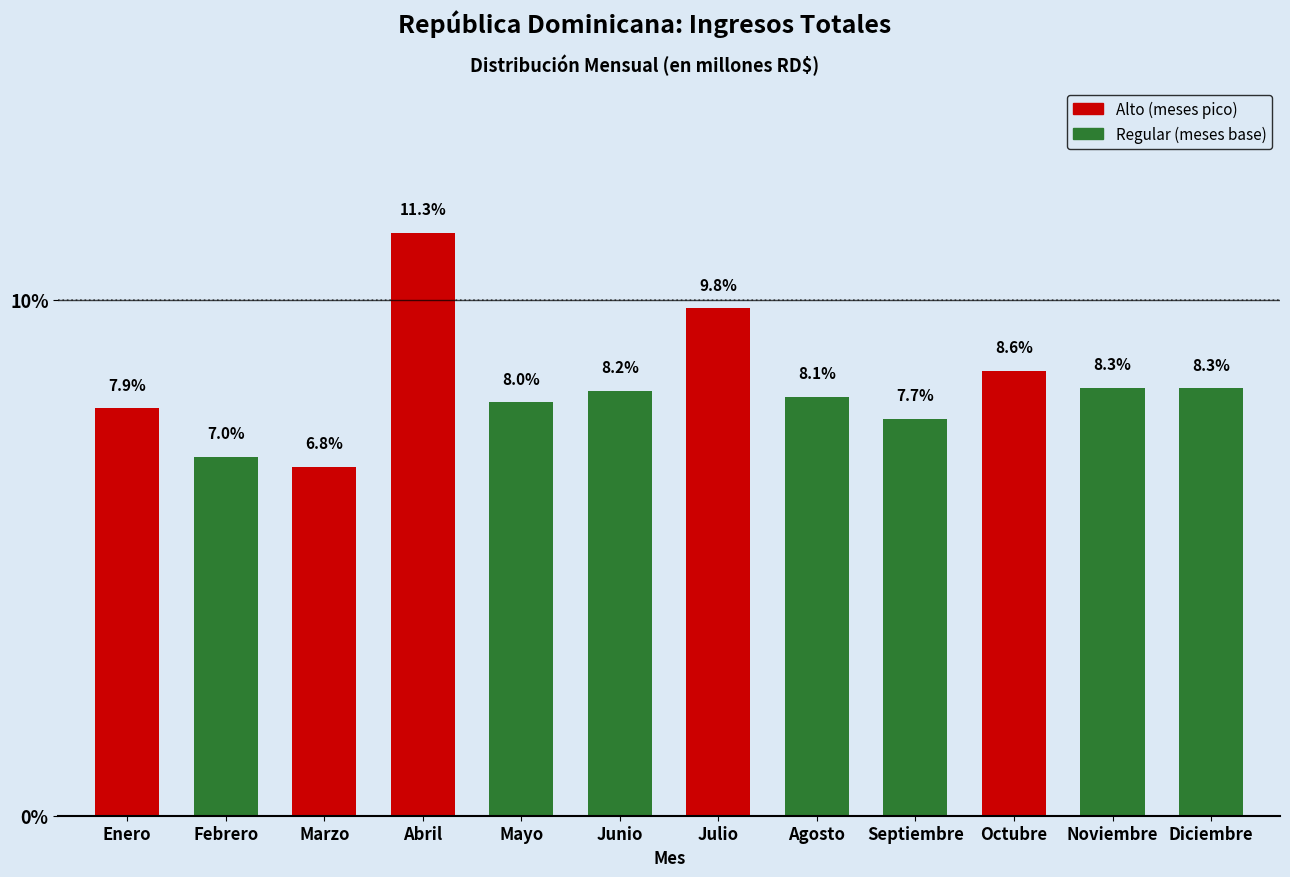

Reading left to right, what are all the values shown in this chart?

Enero=7.9	Febrero=7.0	Marzo=6.8	Abril=11.3	Mayo=8.0	Junio=8.2	Julio=9.8	Agosto=8.1	Septiembre=7.7	Octubre=8.6	Noviembre=8.3	Diciembre=8.3